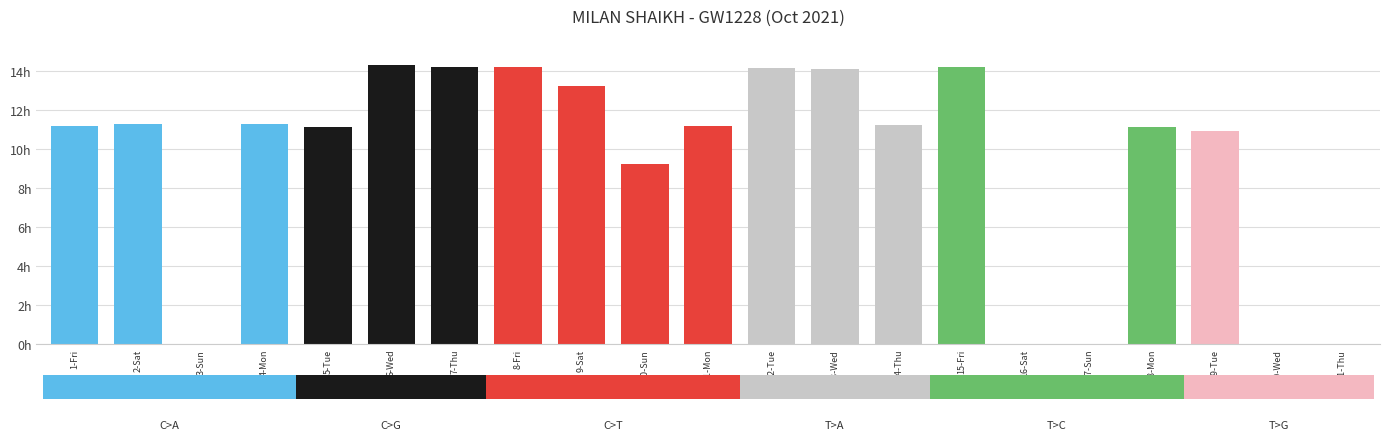

The chart shows a value of 5.2 at 18-Mon. True or false?

False